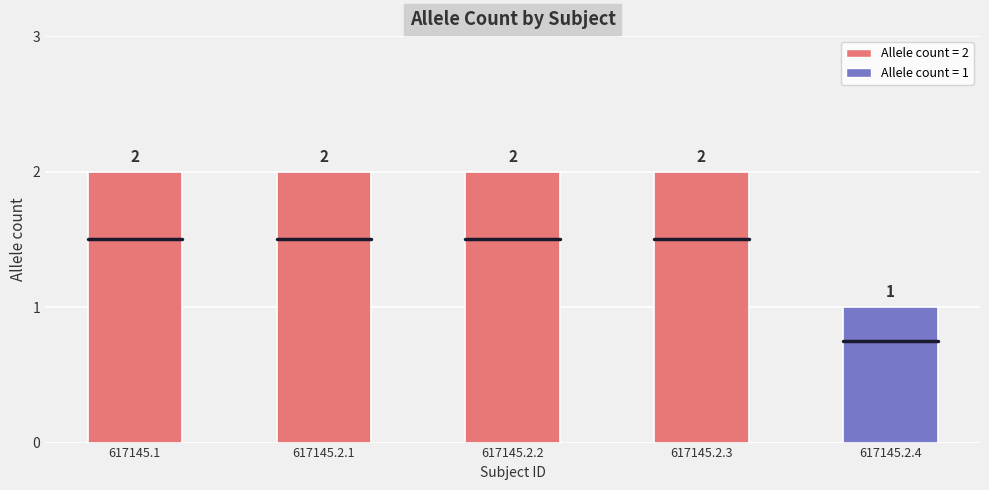

What is the label of the 3rd bar from the right?

617145.2.2
(Sister of
617145.2.1)